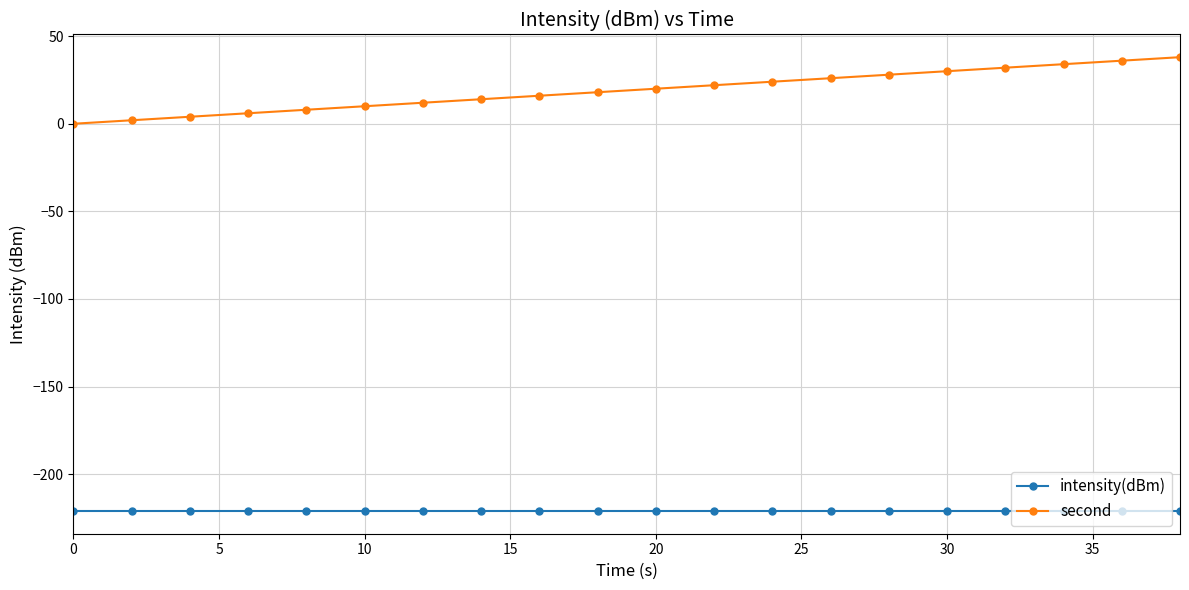

Which series has the largest total across all categories?

second